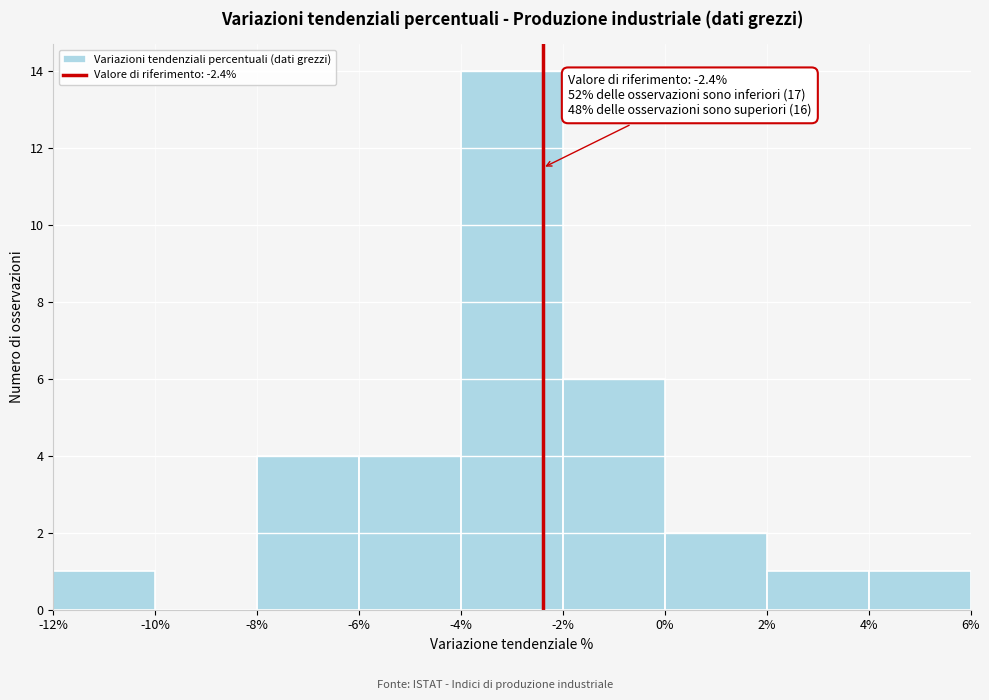

Over which range of the x-axis is the bar tallest?

-4% to -2%